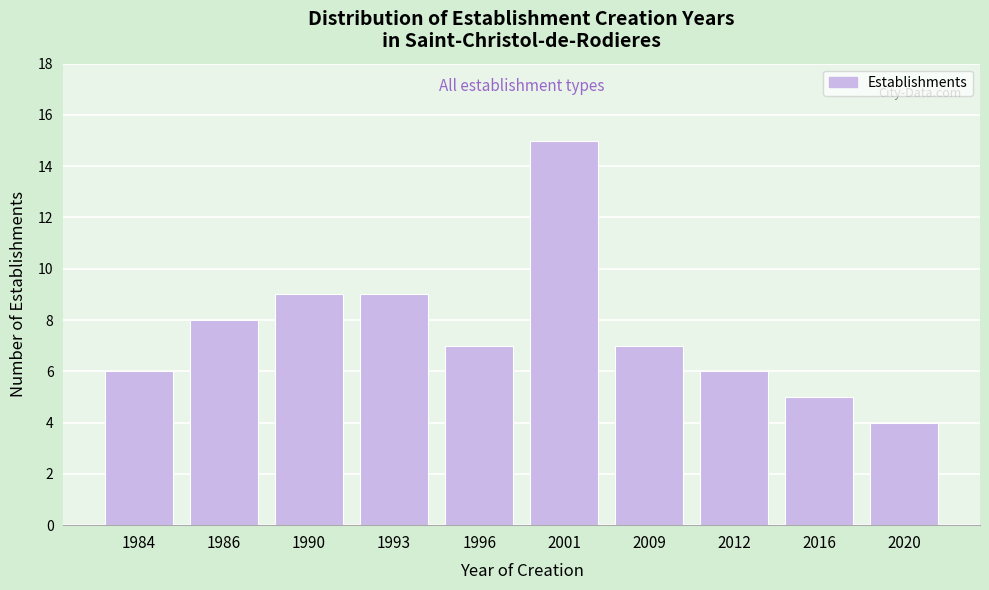

Reading left to right, list all the values displayed in this chart.

1984=6	1986=8	1990=9	1993=9	1996=7	2001=15	2009=7	2012=6	2016=5	2020=4